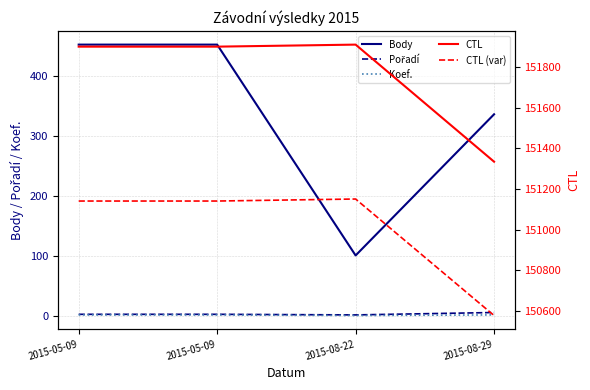

What is the minimum value shown in the chart?

1.0